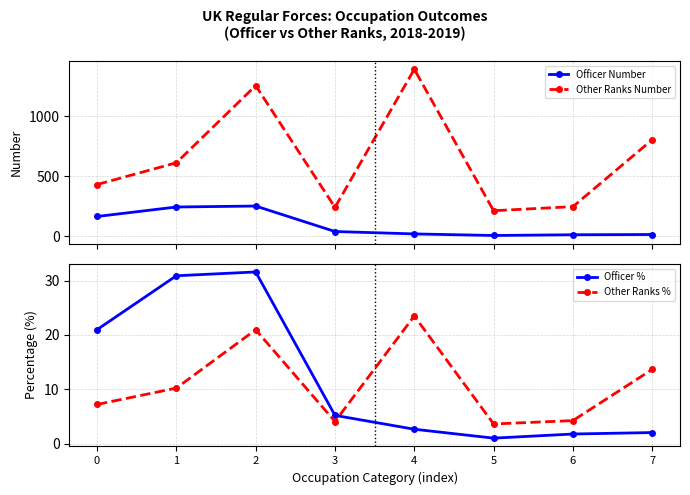

What is the value of the Other Ranks Number point at the 7th from the left?

248